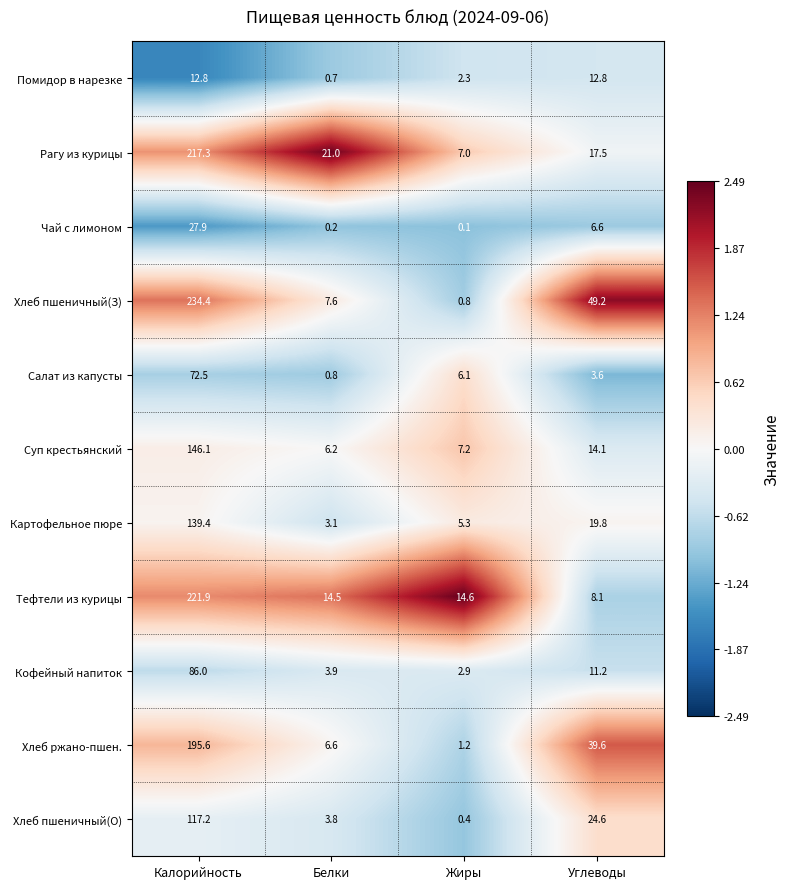

Which label corresponds to the largest value in the chart?

Калорийность